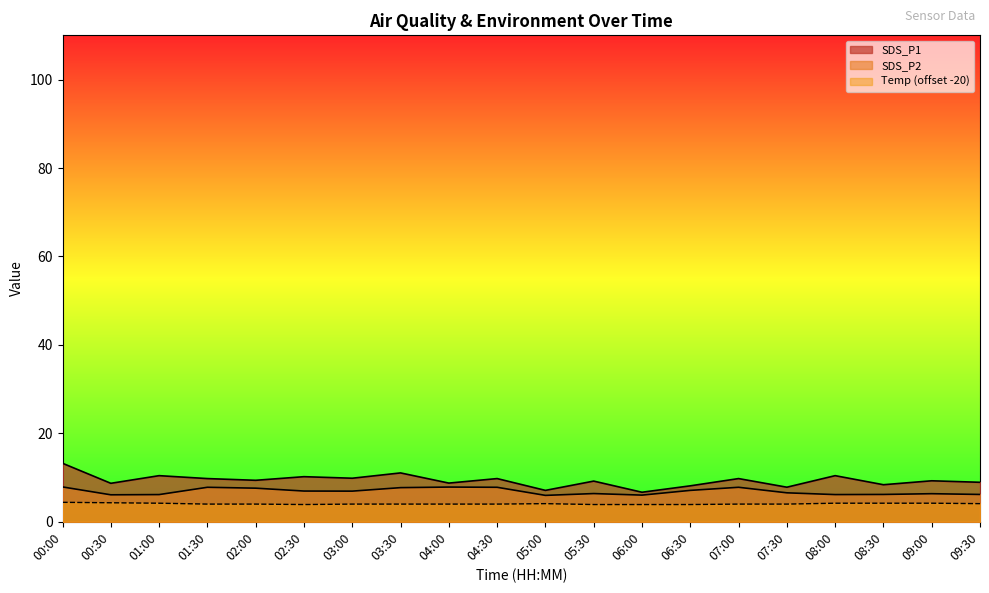

At which category does SDS_P1 reach its first local peak?

01:00